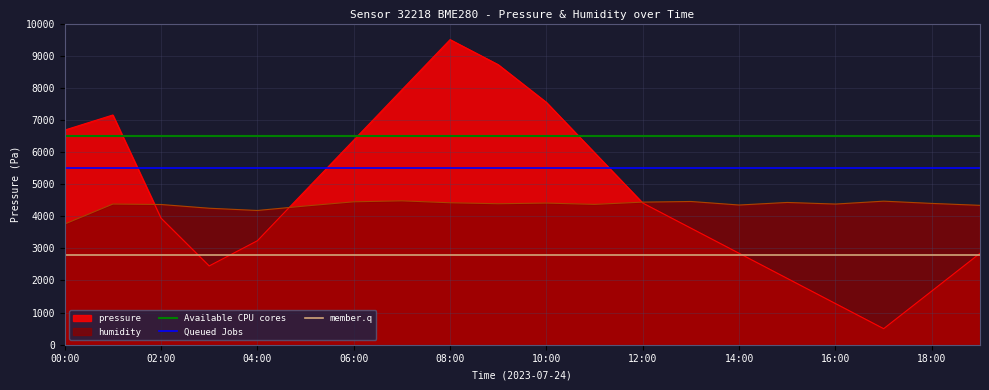

The value of humidity at 08:00 is 4420.0. True or false?

True